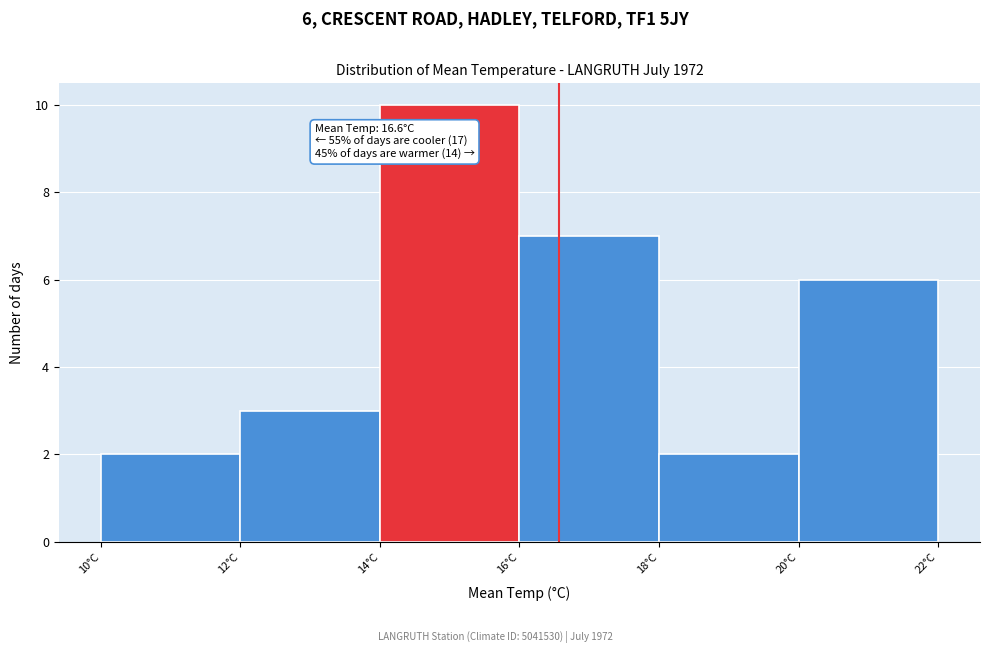

Over which range of the x-axis is the bar tallest?

14 to 16